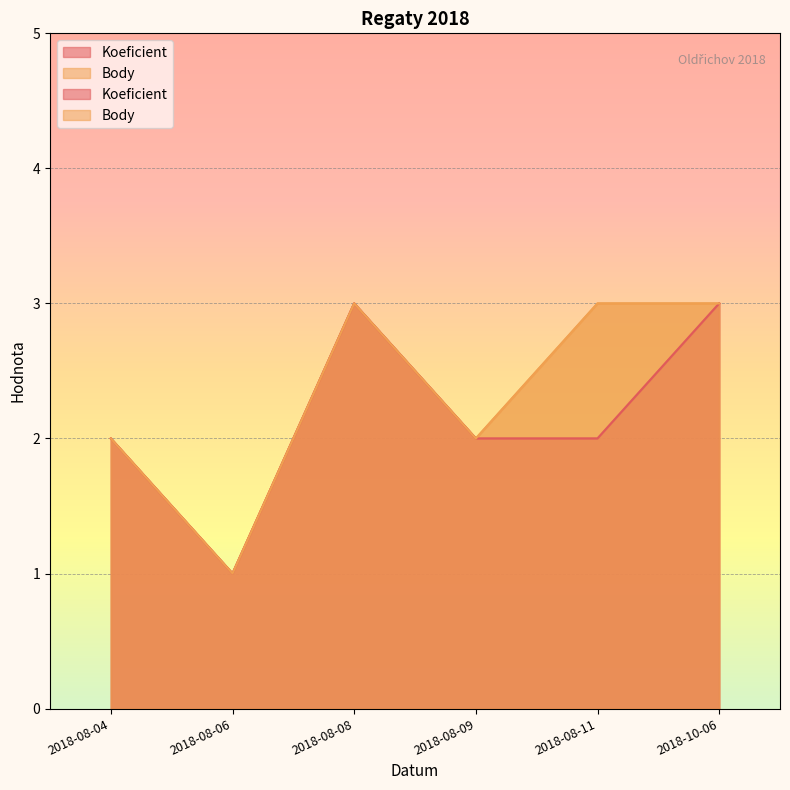

True or false: Body and Koeficient intersect in this chart.

False